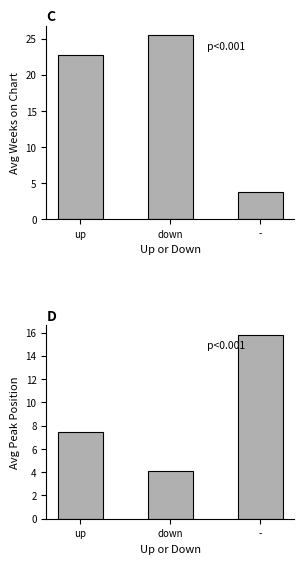

What is the lowest value of the Avg Peak Position series?

4.1